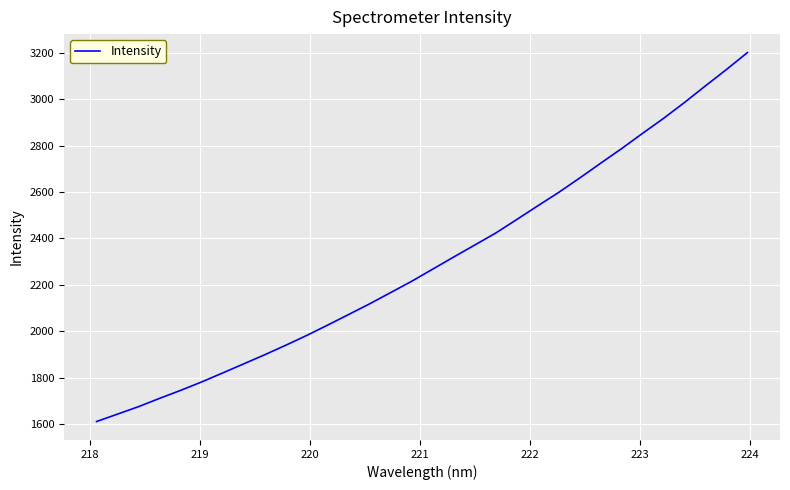

How many distinct data groups are displayed?

1